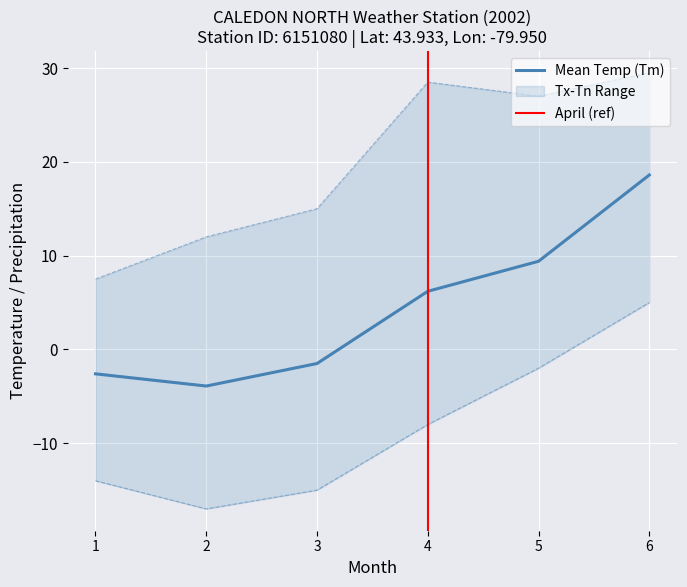

What value does the Tn series have at 6?

5.0